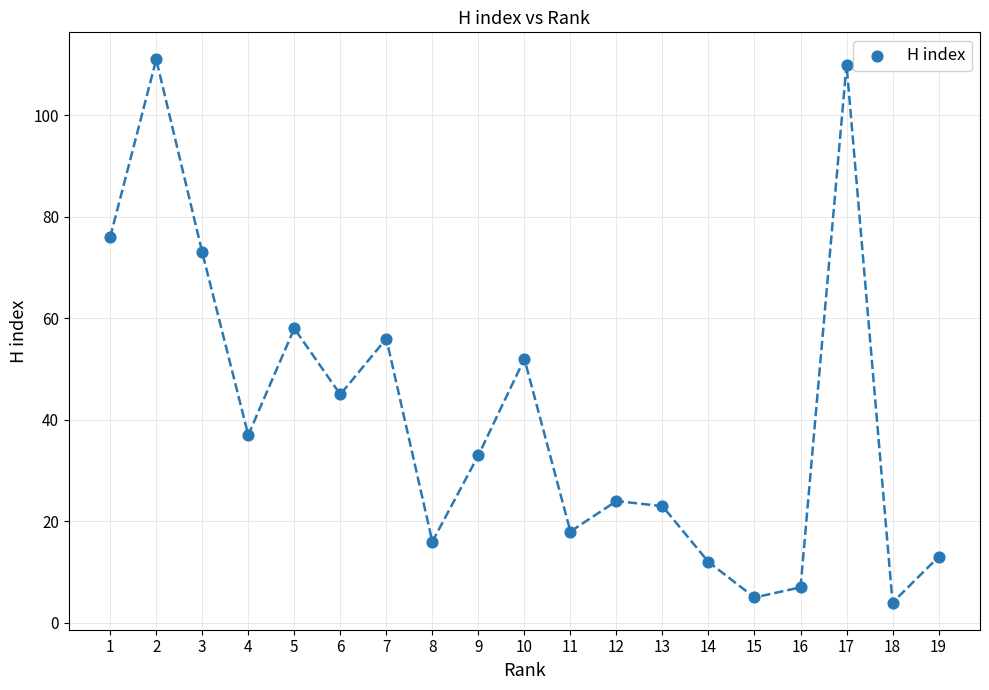

What is the range of Y values (max minus min)?

107